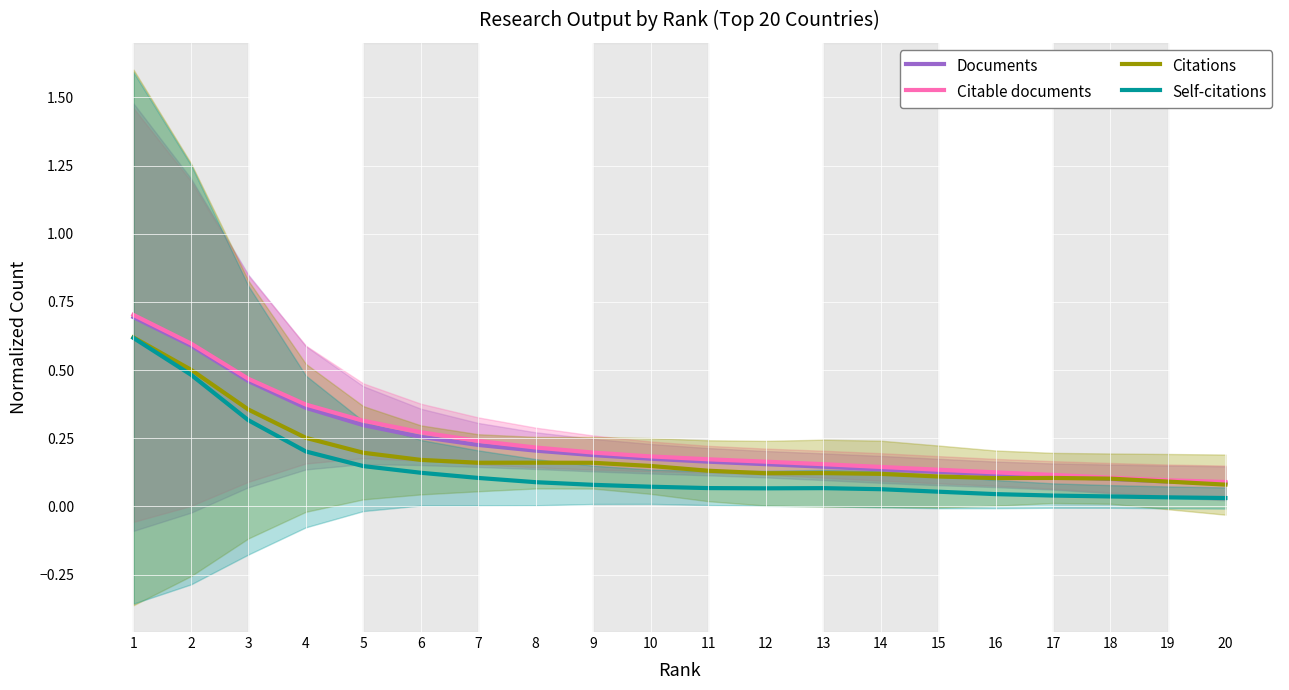

True or false: Citable documents has more than 1 points higher than both neighbors.

False